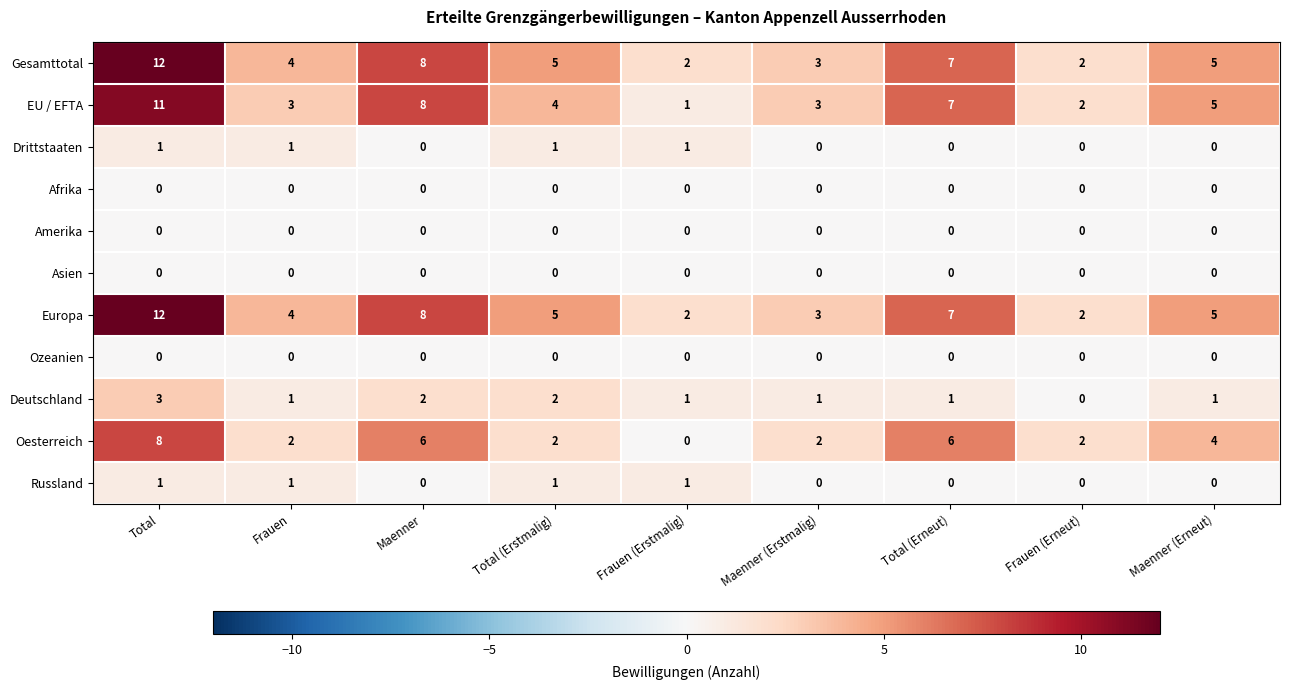

What is the difference between the highest and lowest values at Frauen?

4